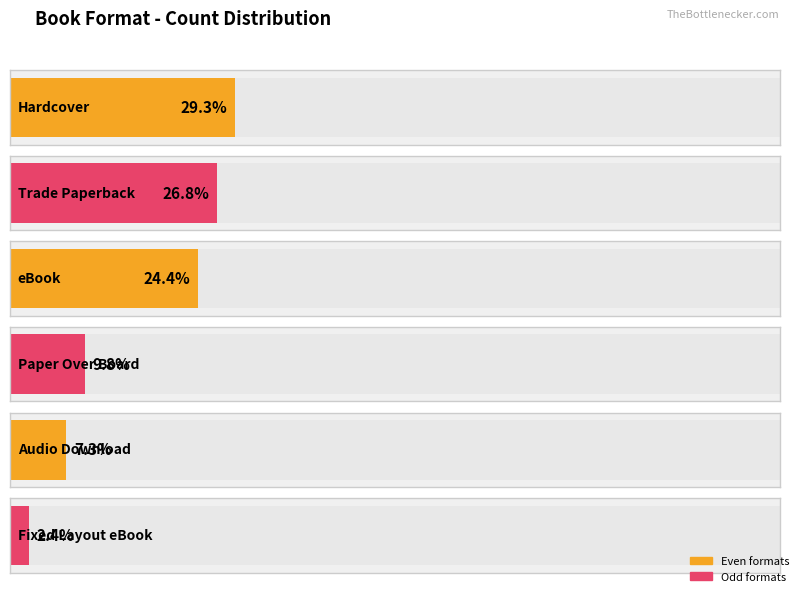

Is it true that the value at Audio Download is 2?

False